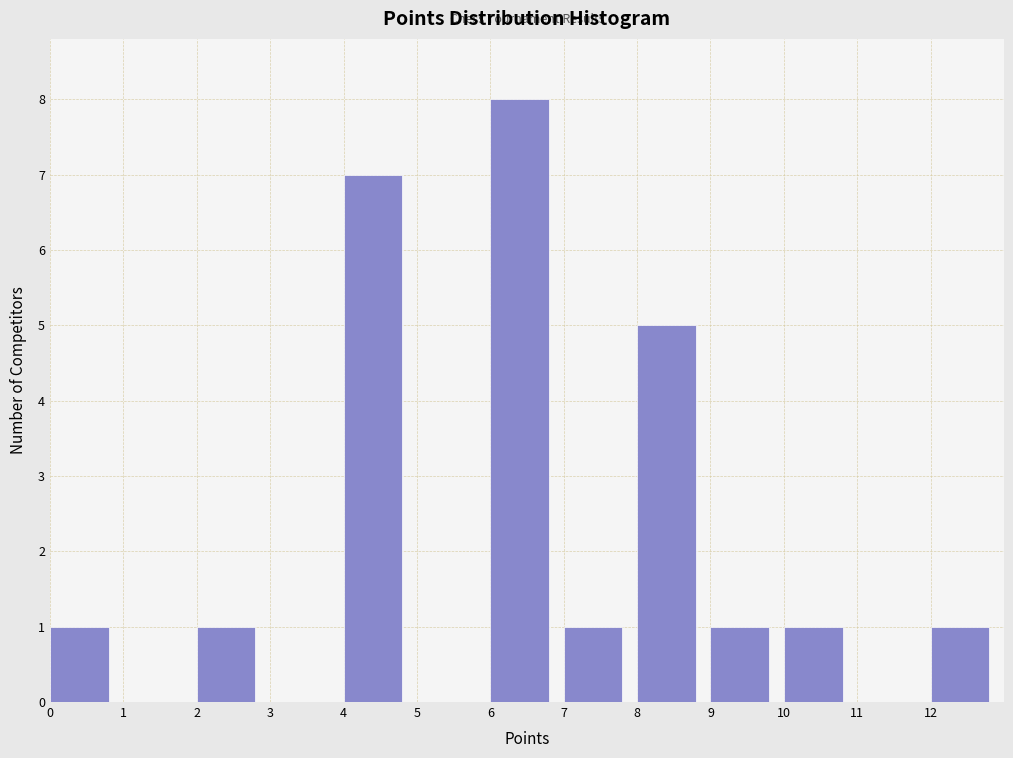

Reading left to right, transcribe this chart: for each bar, give the range it covers on the x-axis and its height. The values are not printed on the chart, so give them approximately, as read against the axis.

0 to 1: 1
1 to 2: 0
2 to 3: 1
3 to 4: 0
4 to 5: 7
5 to 6: 0
6 to 7: 8
7 to 8: 1
8 to 9: 5
9 to 10: 1
10 to 11: 1
11 to 12: 0
12 to 13: 1